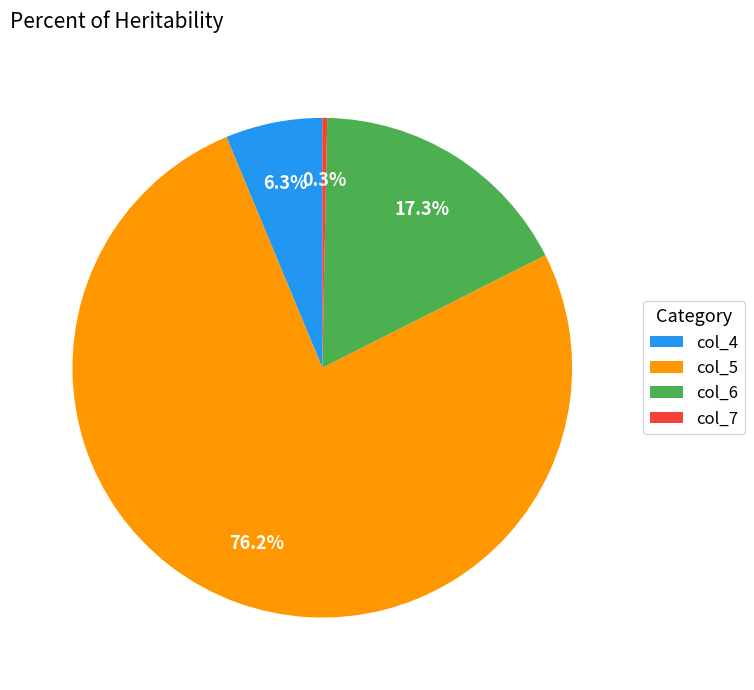

Does col_4 represent more than half of the total?

No